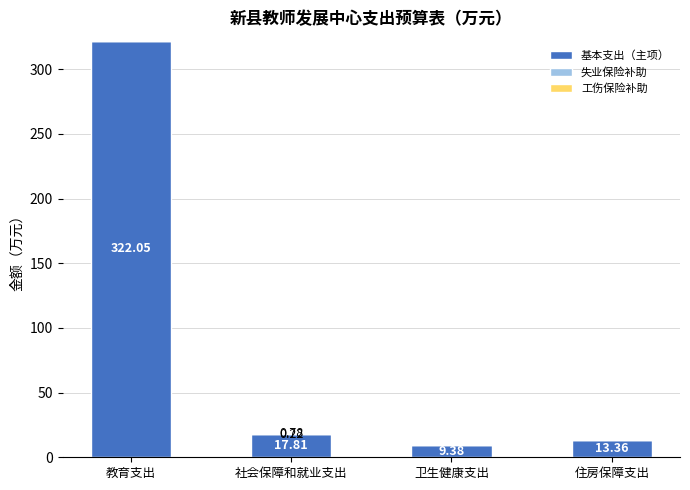

What is the total value across all series at 住房保障支出?

13.4